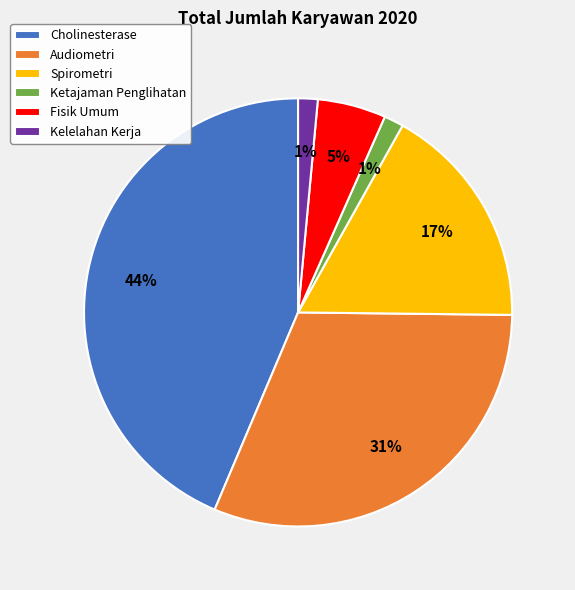

Does Kelelahan Kerja account for over 50% of the chart?

No